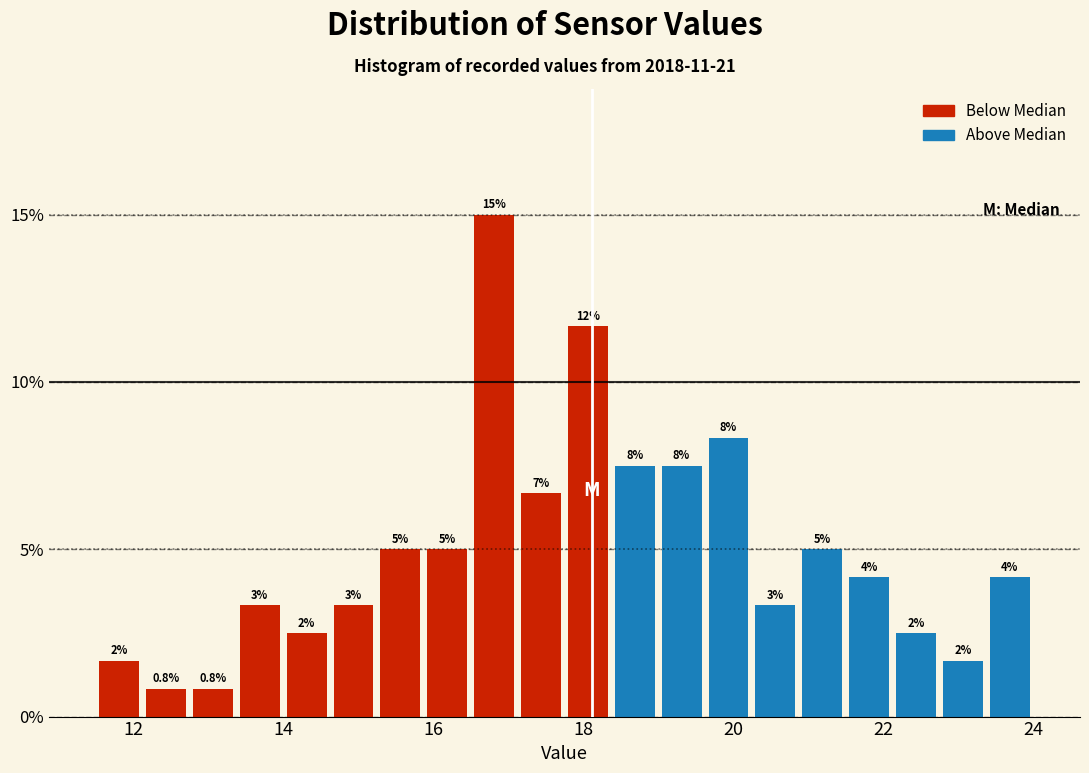

Around what value on the x-axis is the tallest bar? Give the approximate position of its centre, as read against the axis.

16.8